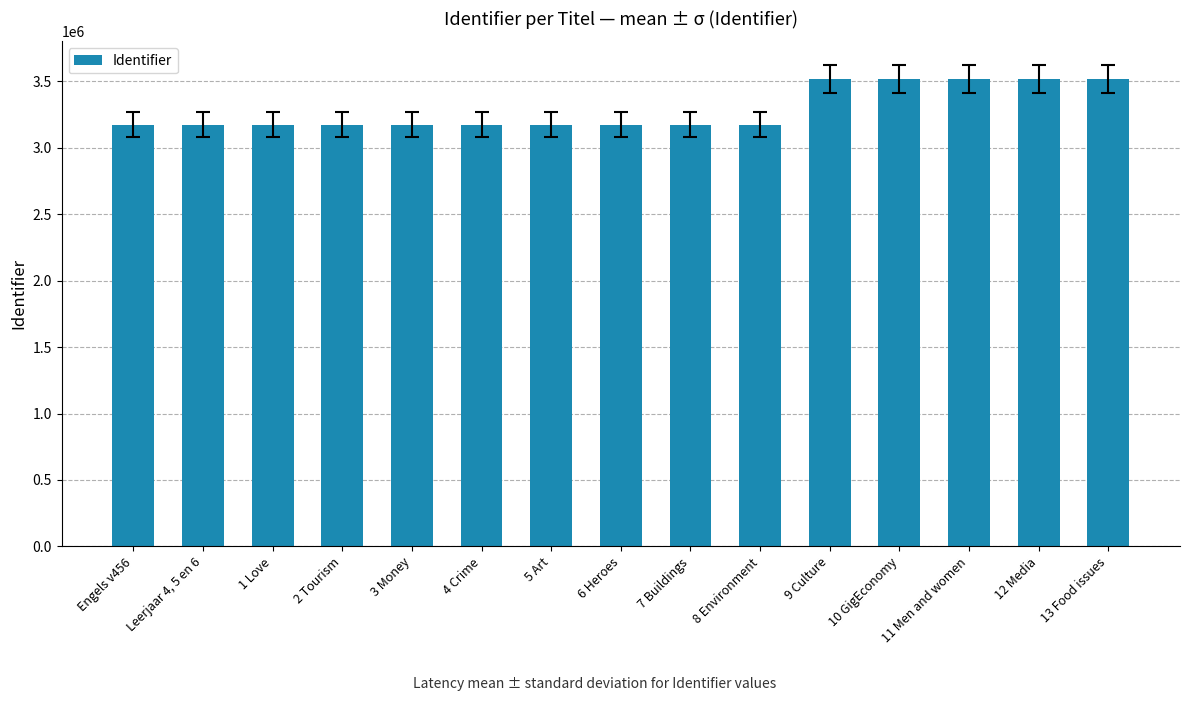

Between Leerjaar 4, 5 en 6 and 12 Media, which is larger?

12 Media